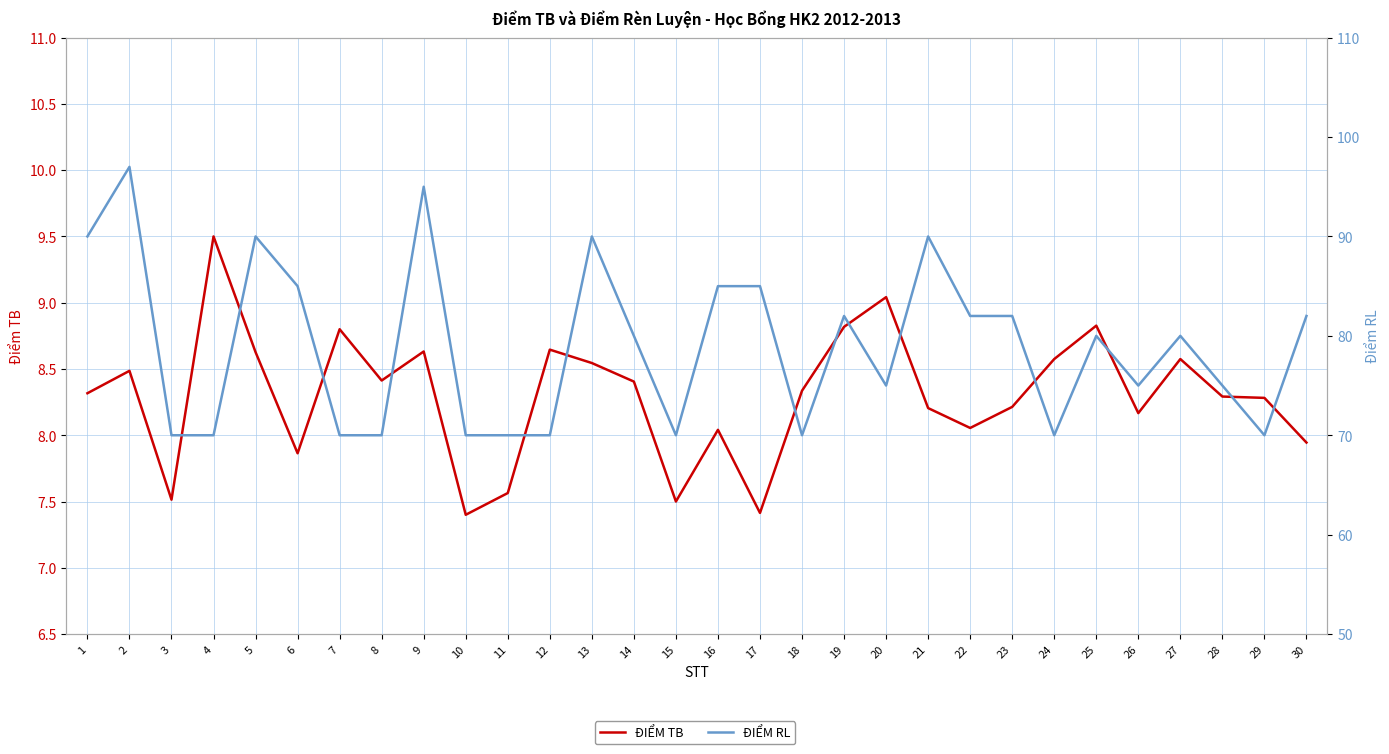

Where does the ĐIỂM TB series first go above 8?

1